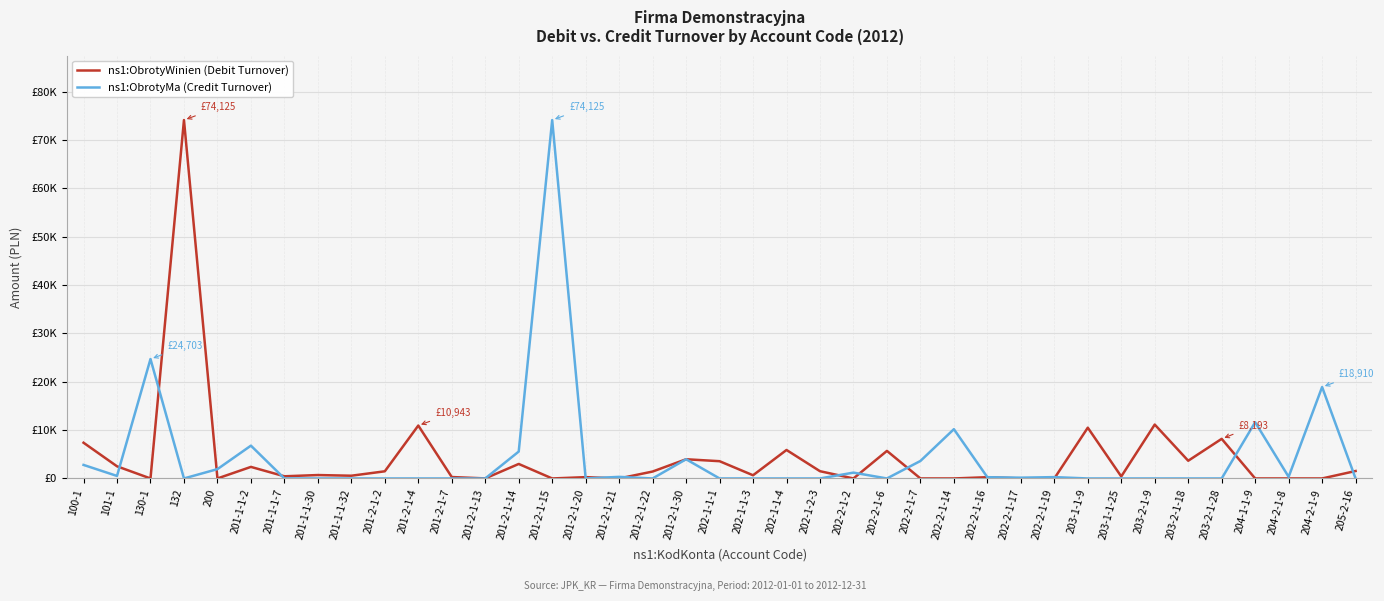

Does the chart display data point markers on the line(s)?

No